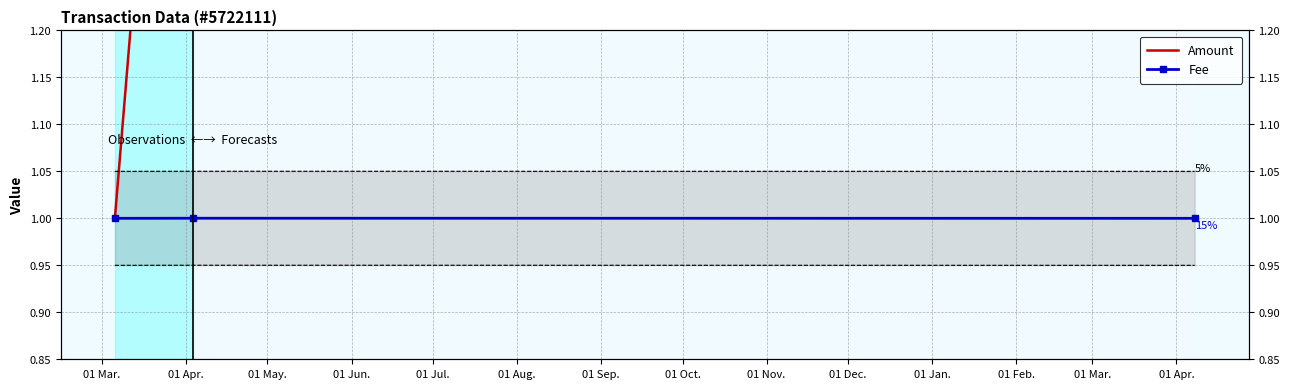

Is the value of Fee at 01 Apr. greater than the value of Amount at 01 May.?

No